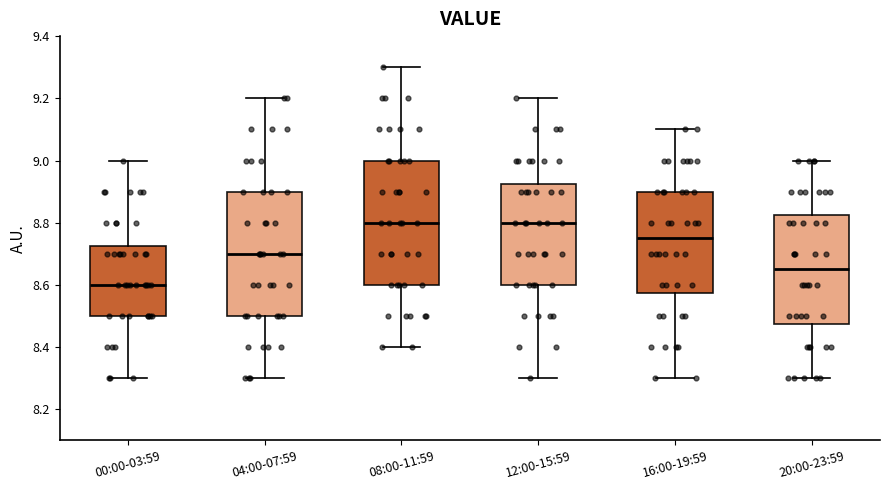

Reading left to right, transcribe this box plot: for each box, give where its median line is, the range the box spans, and where its two whiskers end, as read against the y-axis. The values are not printed on the chart, so give them approximately, as read against the axis.

00:00-03:59: median 8.60, box 8.50 to 8.72, whiskers 8.30 to 9.00
04:00-07:59: median 8.70, box 8.50 to 8.90, whiskers 8.30 to 9.20
08:00-11:59: median 8.80, box 8.60 to 9.00, whiskers 8.40 to 9.30
12:00-15:59: median 8.80, box 8.60 to 8.92, whiskers 8.30 to 9.20
16:00-19:59: median 8.76, box 8.58 to 8.90, whiskers 8.30 to 9.10
20:00-23:59: median 8.66, box 8.48 to 8.82, whiskers 8.30 to 9.00